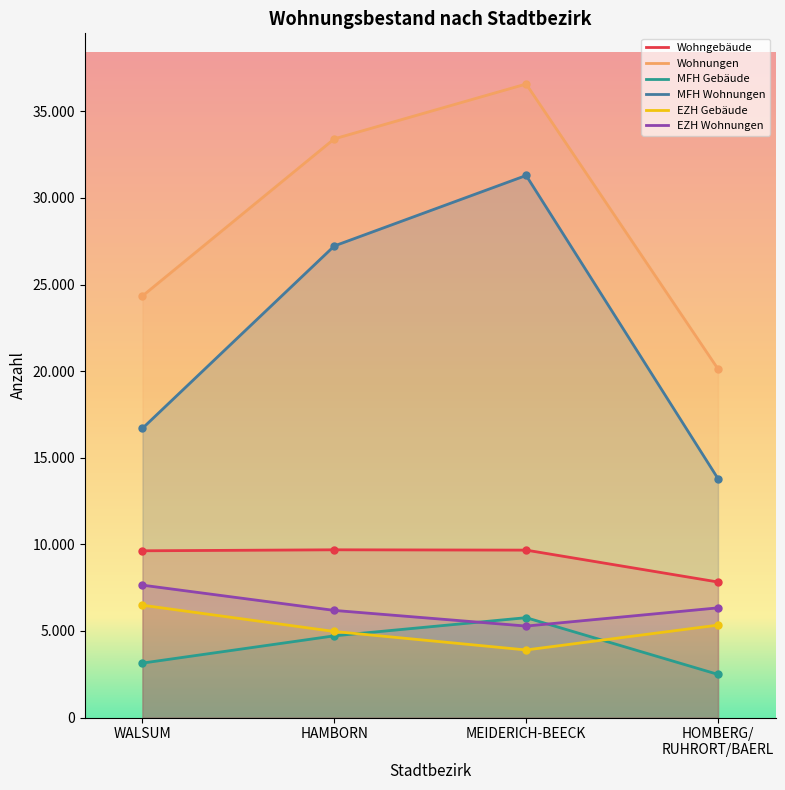

What is the greatest value displayed?

36582